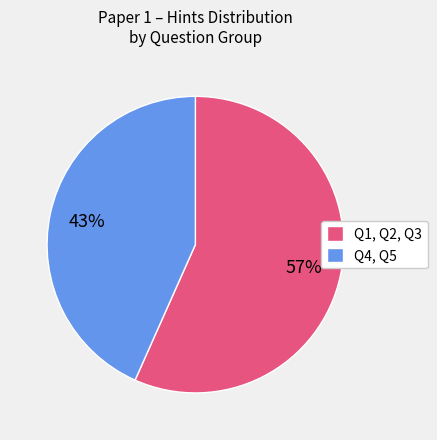

What percentage is the Q1, Q2, Q3 slice, to the nearest percent?

57%